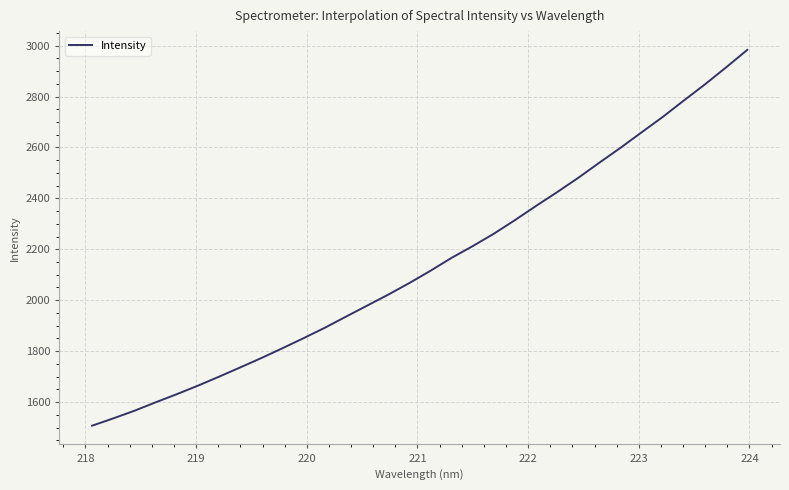

What is the difference between the maximum and minimum values?

1475.9